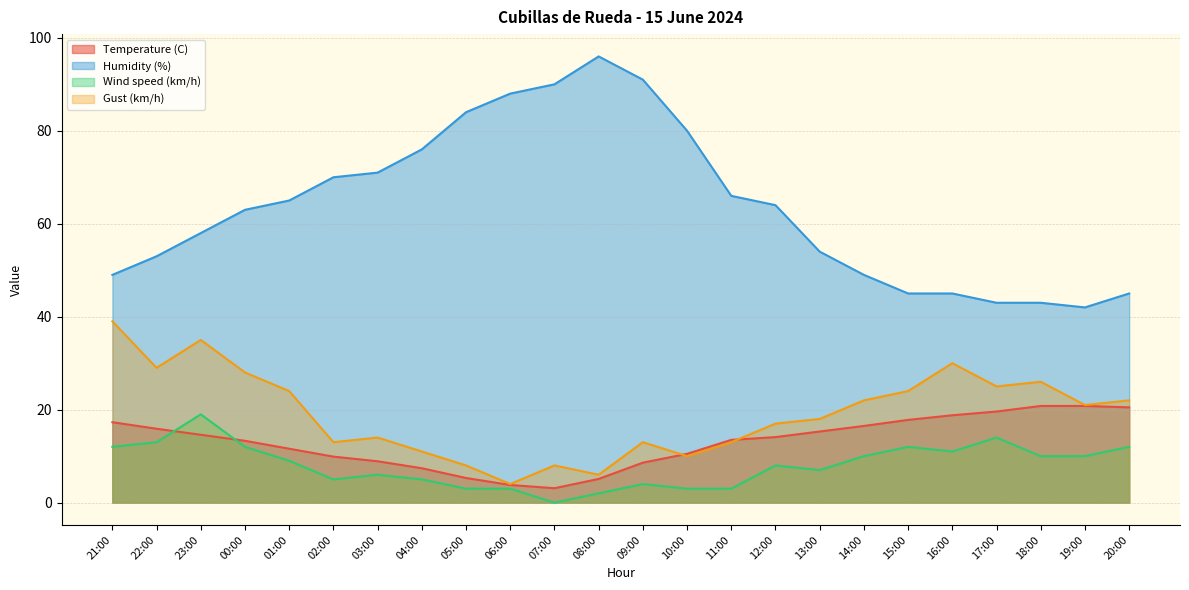

List the series in order of their peak value, lowest first.

Wind speed (km/h), Temperature (C), Gust (km/h), Humidity (%)